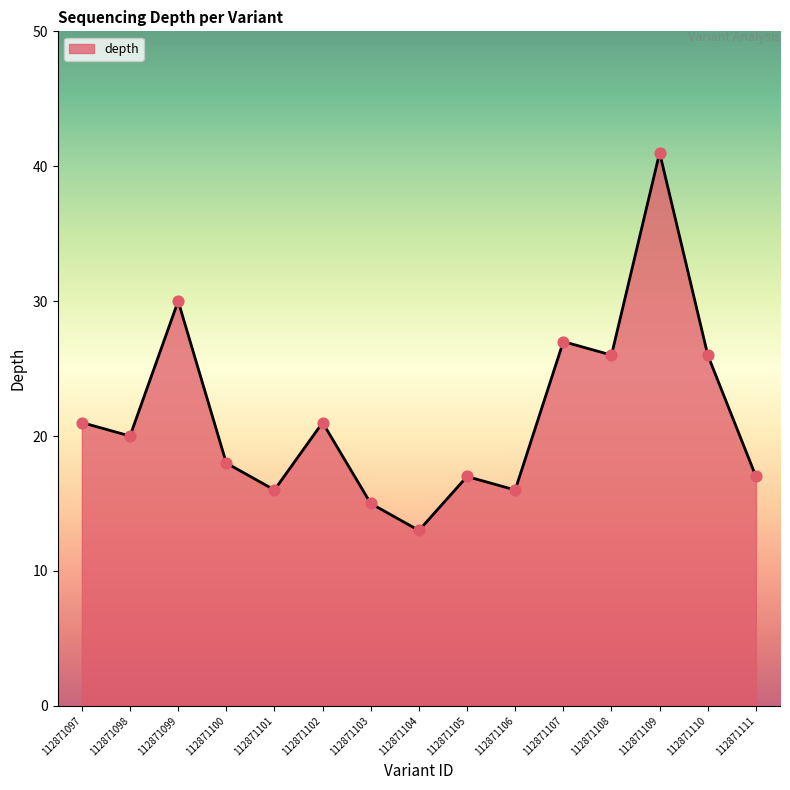

Approximately how many times larger is the value at 112871097 compared to 112871111?

1.2